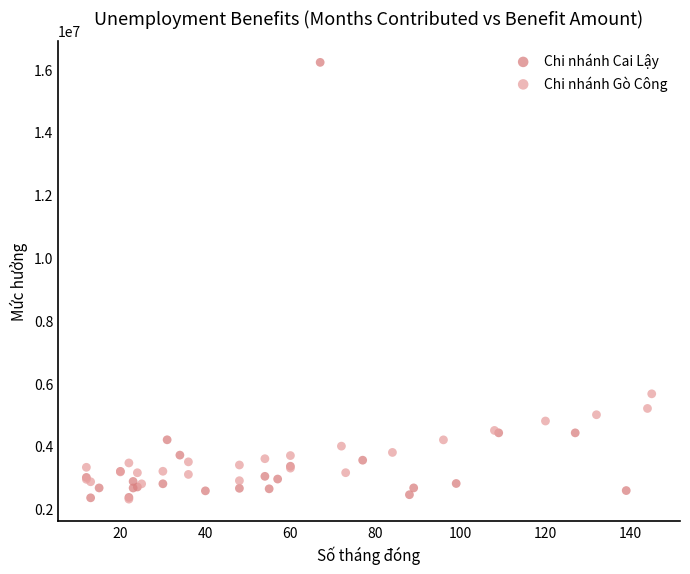

What are all the series names shown in the legend?

Chi nhánh Cai Lậy, Chi nhánh Gò Công